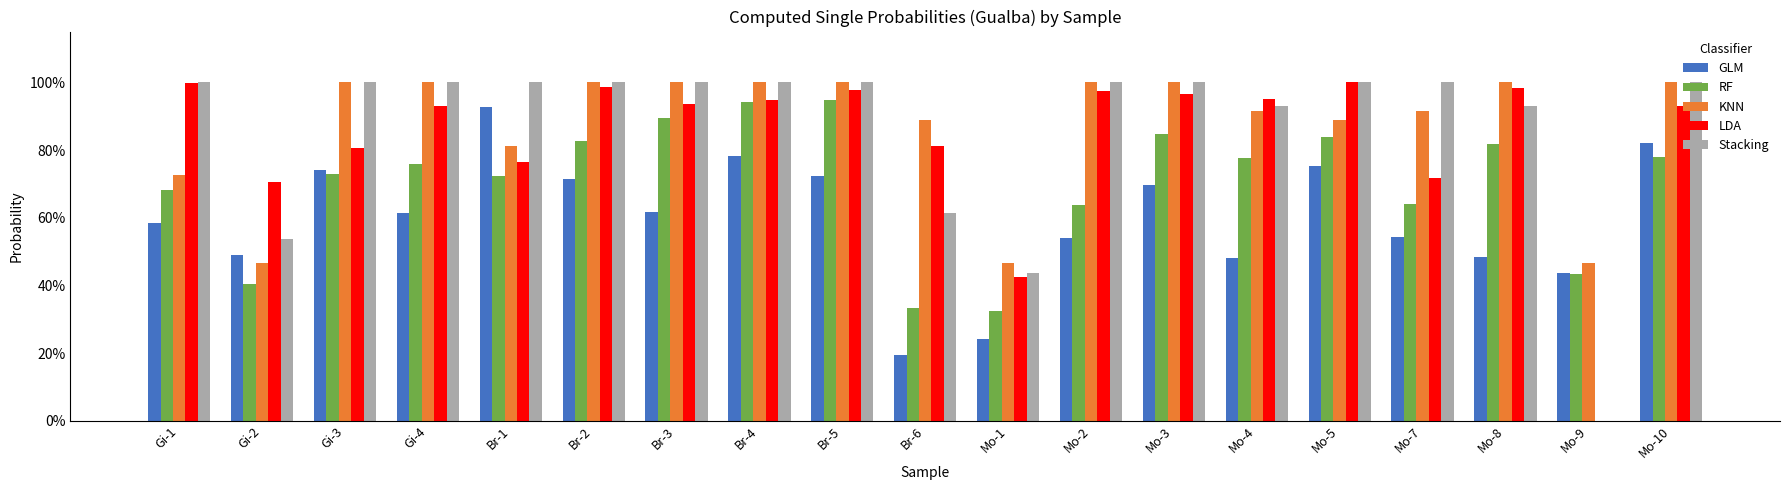

What is the value of the LDA bar at the 6th from the left?

1.0